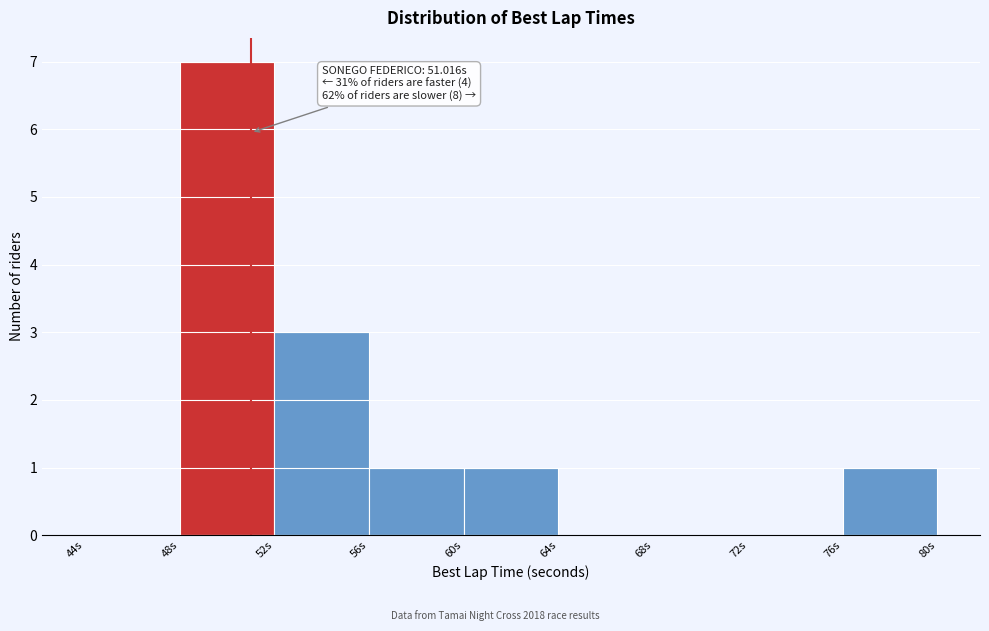

Which range on the x-axis has the tallest bar?

48 to 52